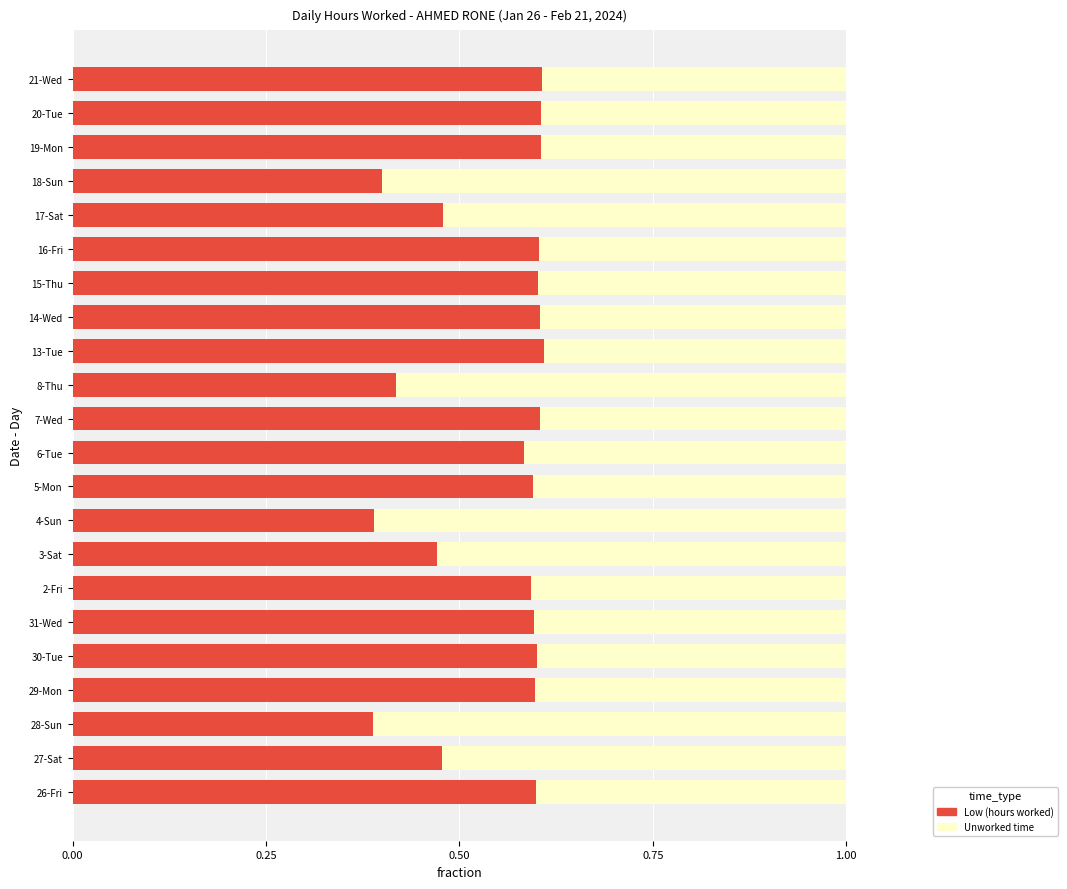

How many series are shown in this chart?

2